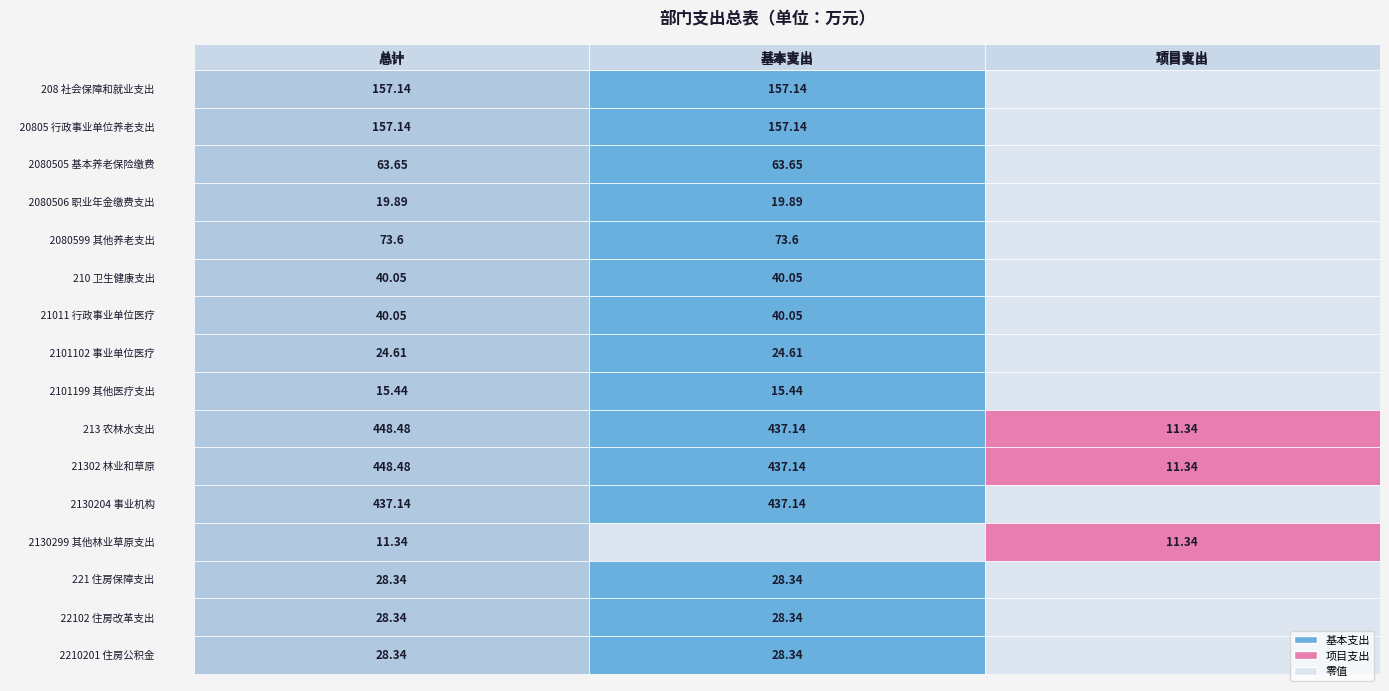

Reading right to left, extract all data points from this chart.

总计: 28.3	28.3	28.3	11.3	437.1	448.5	448.5	15.4	24.6	40.0	40.0	73.6	19.9	63.6	157.1	157.1
基本支出: 28.3	28.3	28.3	0.0	437.1	437.1	437.1	15.4	24.6	40.0	40.0	73.6	19.9	63.6	157.1	157.1
项目支出: 0.0	0.0	0.0	11.3	0.0	11.3	11.3	0.0	0.0	0.0	0.0	0.0	0.0	0.0	0.0	0.0